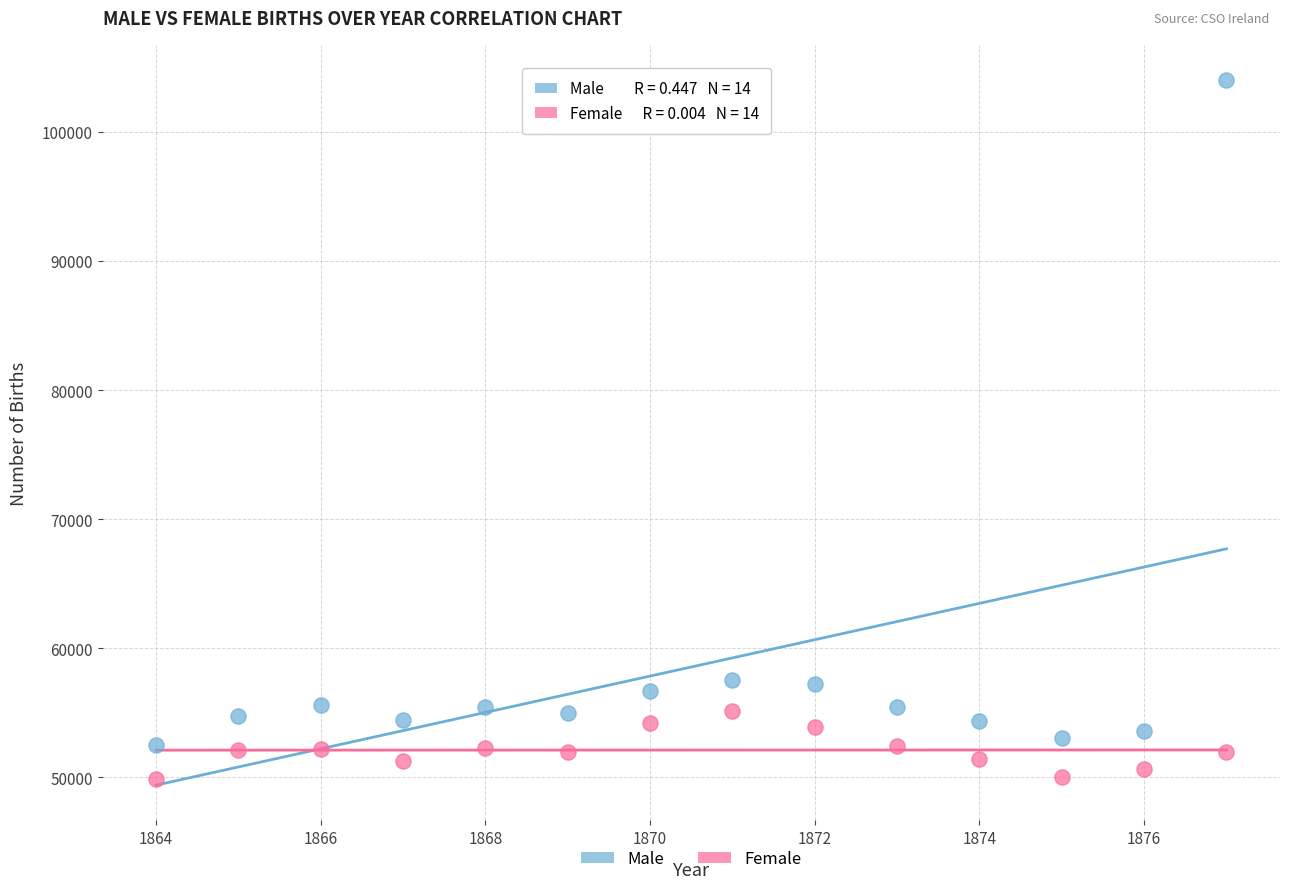

Across all data points, what is the range of X values (max minus min)?

13